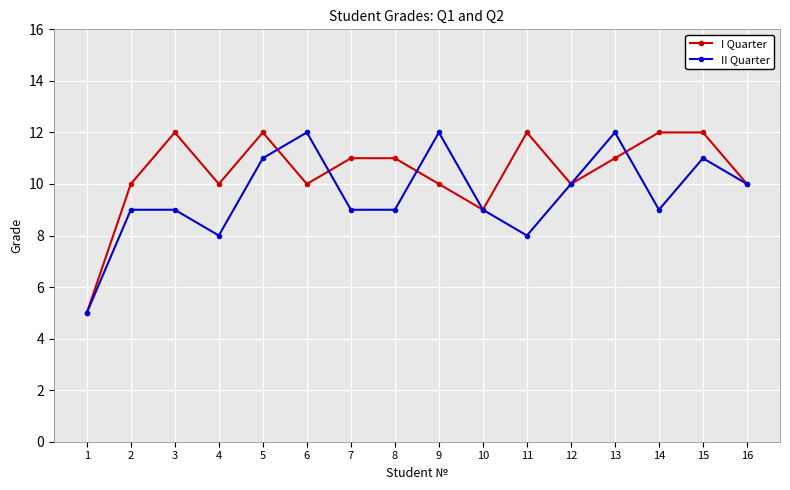

What is the maximum value for I Quarter?

12